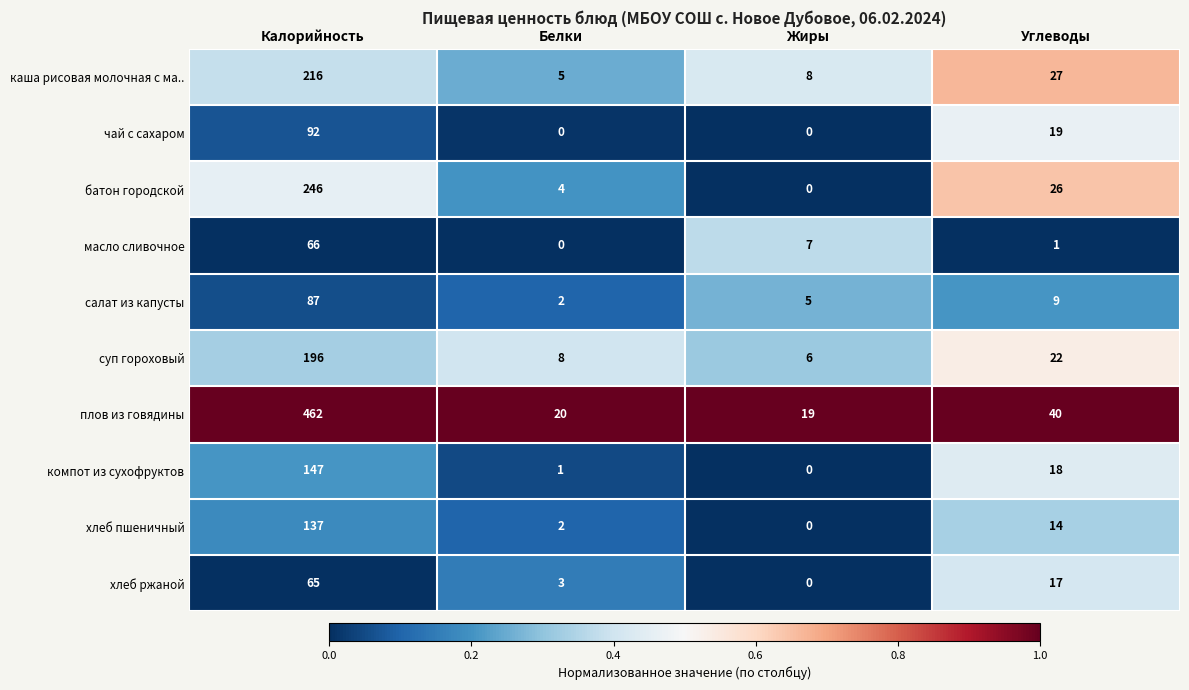

Is it true that батон городской equals 2 at Белки?

False